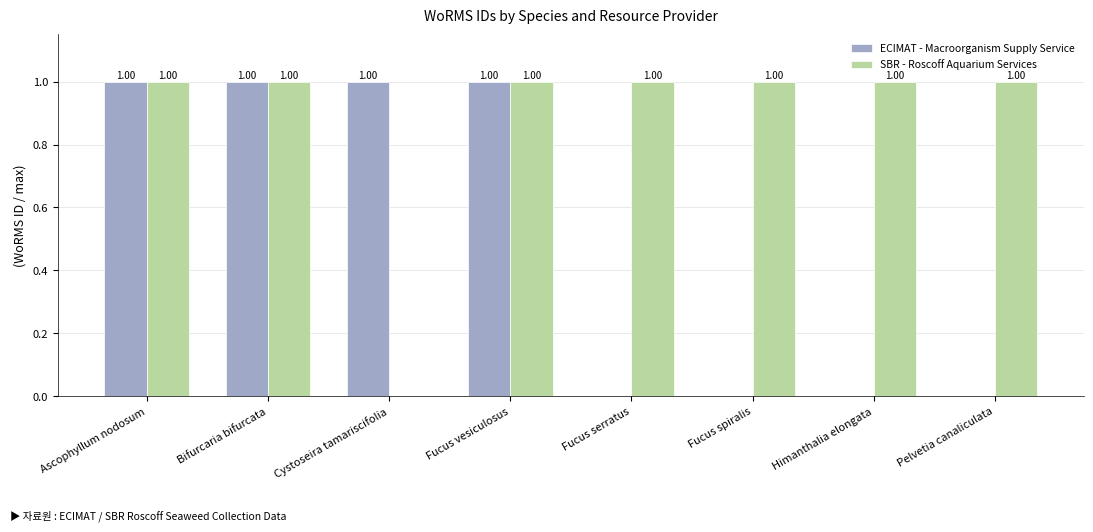

Where is SBR - Roscoff Aquarium Services nearest to the value 0?

Cystoseira tamariscifolia